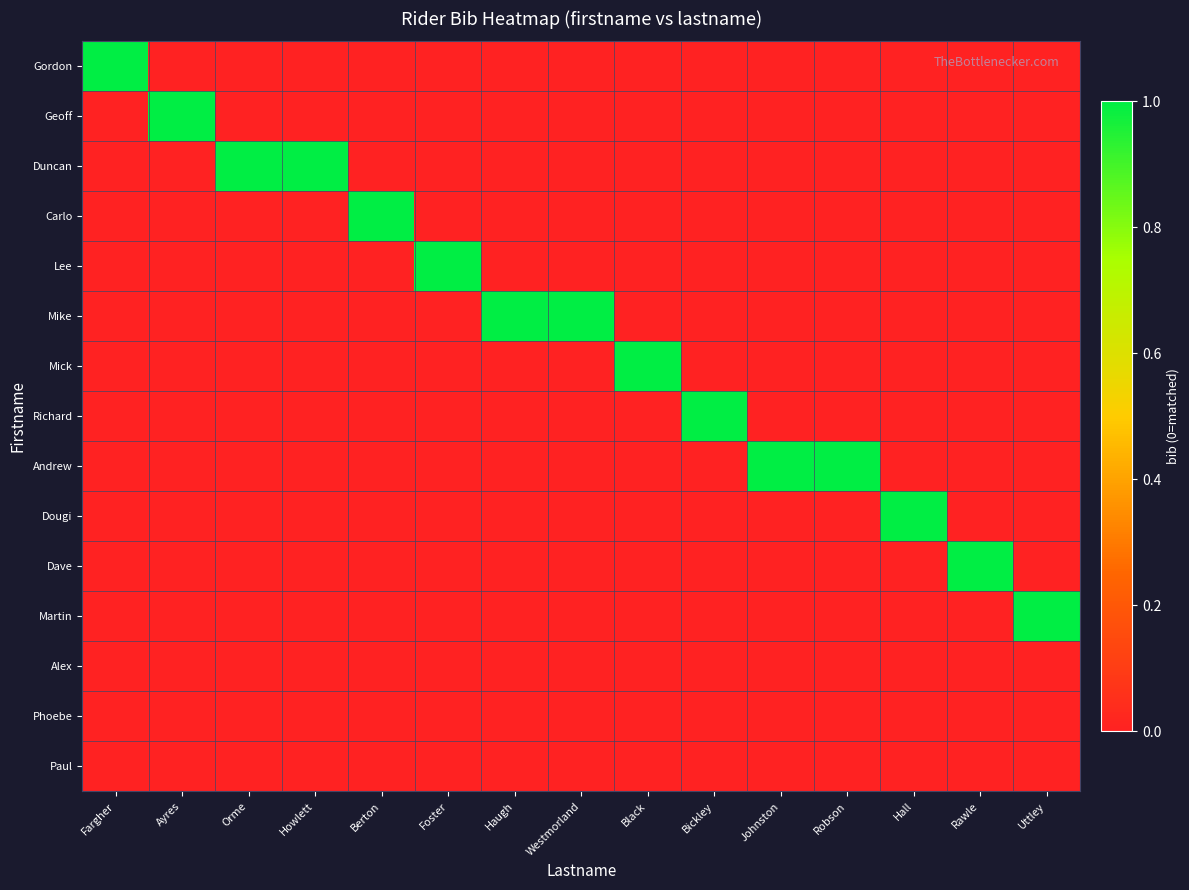

What is the difference between the highest and lowest values at Westmorland?

1